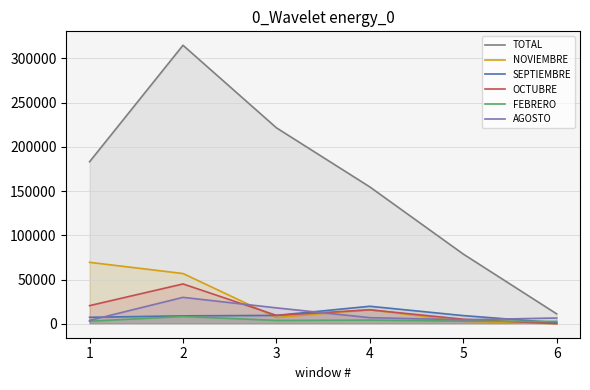

Which series has the widest spread of values?

TOTAL